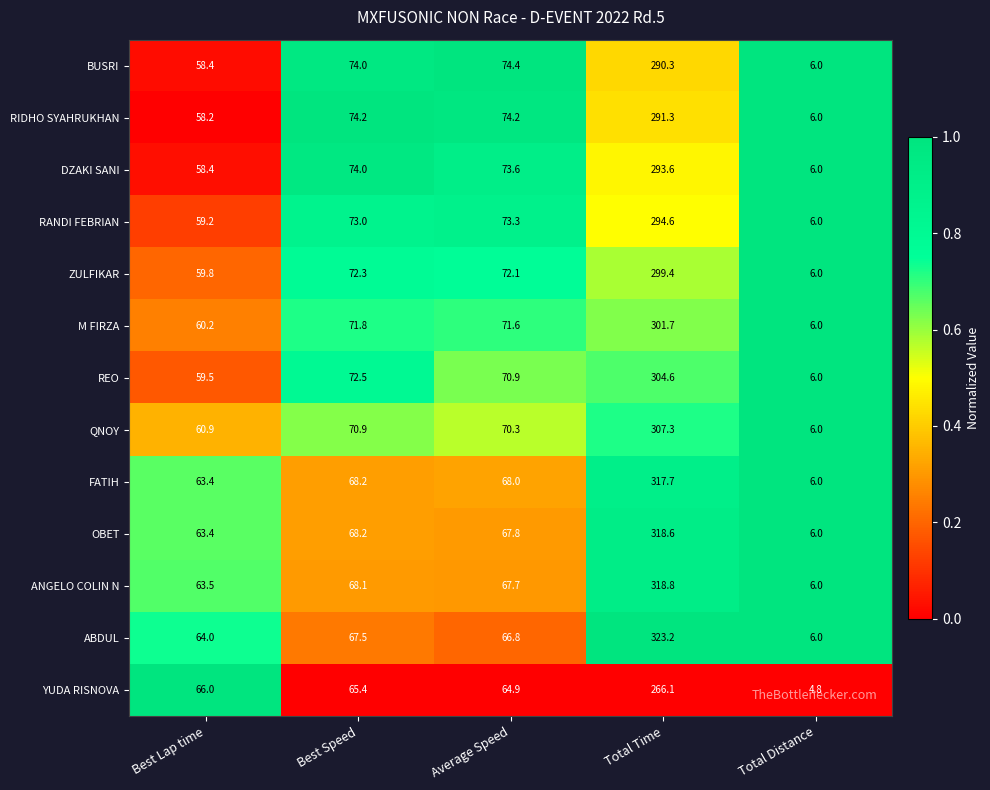

Which category has the highest value across all series?

Total Time